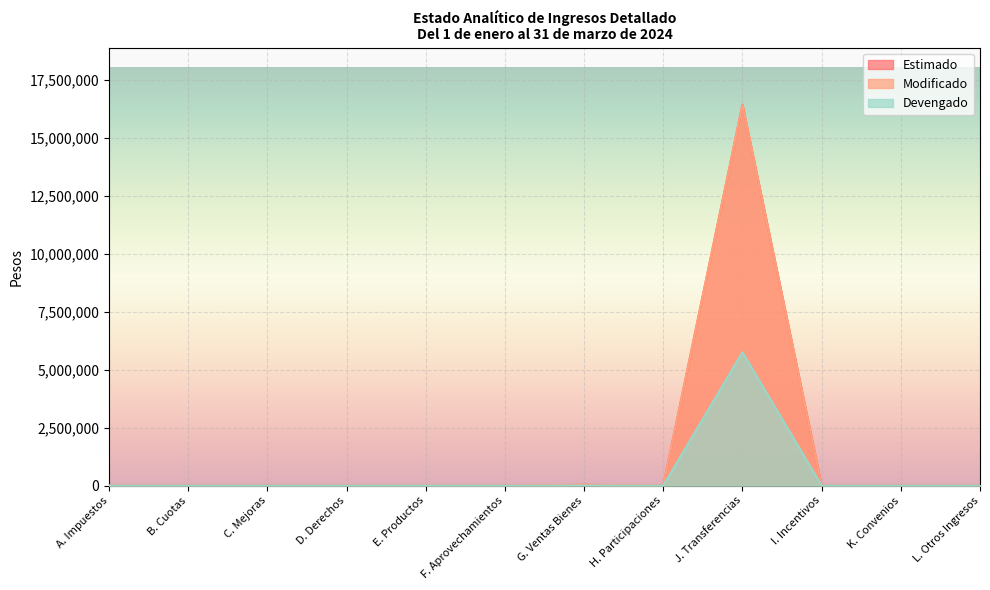

What is the label of the 1st point from the left?

A. Impuestos